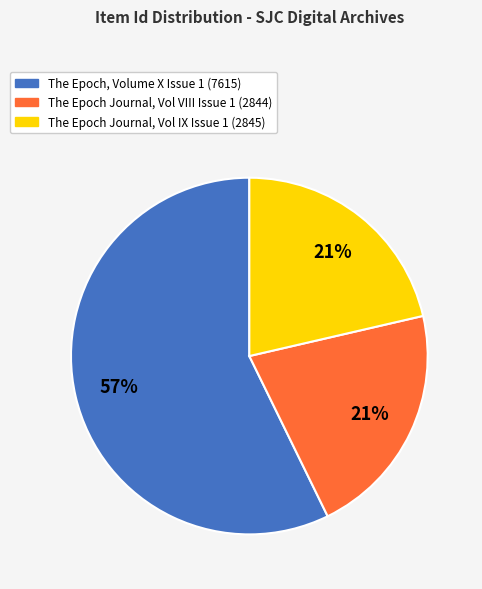

Is there a majority slice in this chart?

Yes